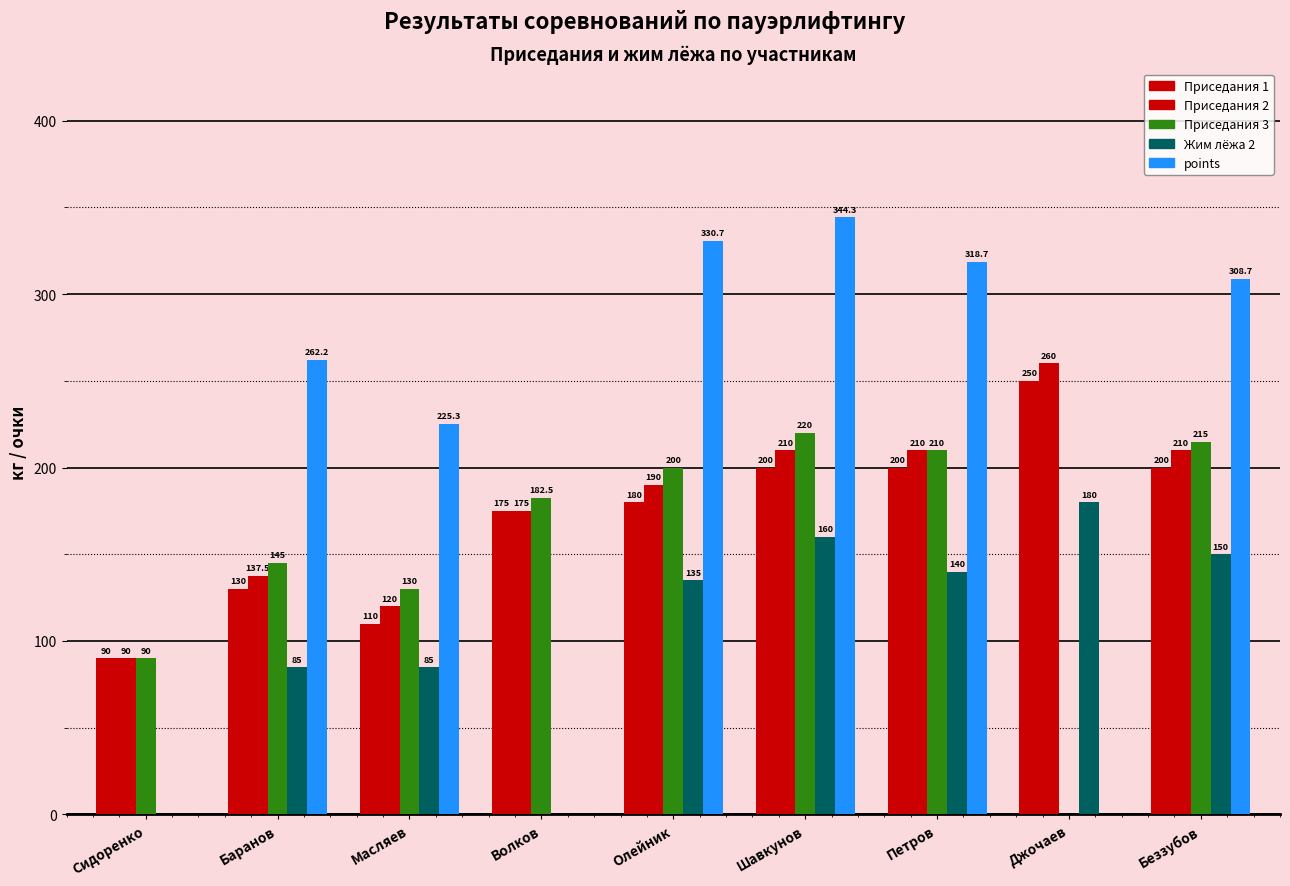

Which category has the highest value in the points series?

Шавкунов